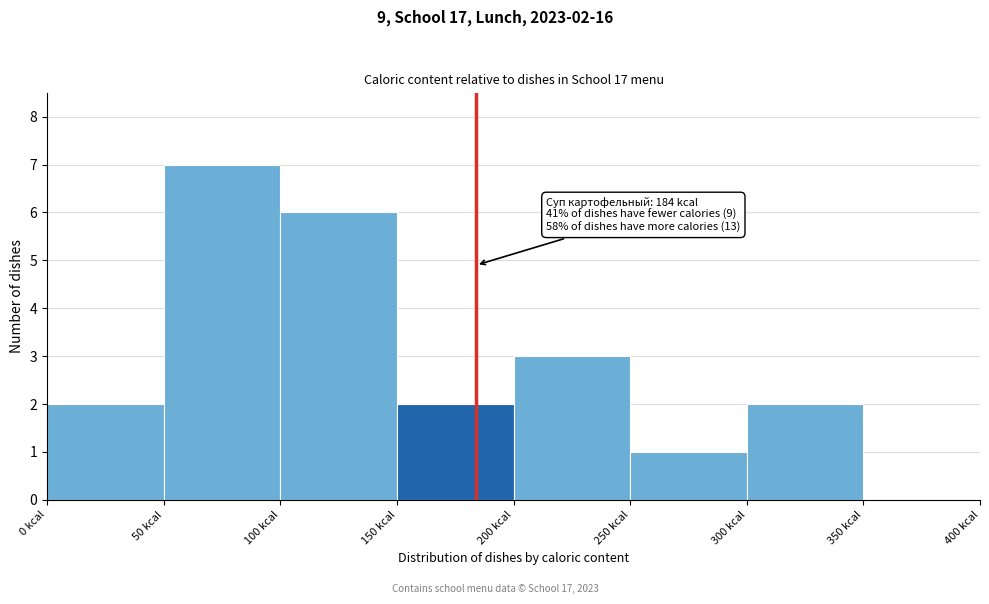

Which range on the x-axis has the tallest bar?

50 to 100